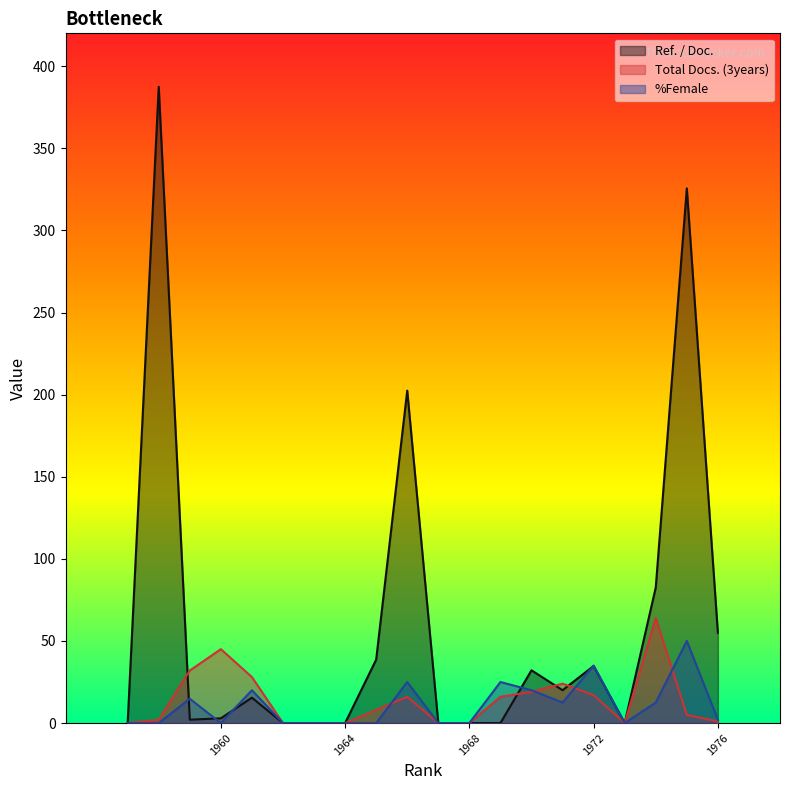

At 1957, list the series in order from smallest to largest.

Ref. / Doc., Total Docs. (3years), %Female